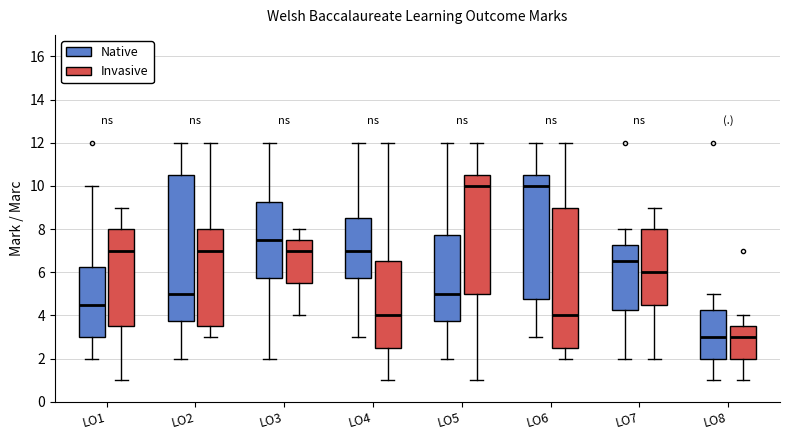

Reading left to right, read every box against the y-axis: the position of its median line, the range the box covers, and the ends of its whiskers. The values are not printed on the chart, so give them approximately, as read against the axis.

LO1 (Native): median 4.6, box 3.0 to 6.2, whiskers 2.0 to 10.0
LO1 (Invasive): median 7.0, box 3.6 to 8.0, whiskers 1.0 to 9.0
LO2 (Native): median 5.0, box 3.8 to 10.6, whiskers 2.0 to 12.0
LO2 (Invasive): median 7.0, box 3.6 to 8.0, whiskers 3.0 to 12.0
LO3 (Native): median 7.6, box 5.8 to 9.2, whiskers 2.0 to 12.0
LO3 (Invasive): median 7.0, box 5.6 to 7.6, whiskers 4.0 to 8.0
LO4 (Native): median 7.0, box 5.8 to 8.6, whiskers 3.0 to 12.0
LO4 (Invasive): median 4.0, box 2.6 to 6.6, whiskers 1.0 to 12.0
LO5 (Native): median 5.0, box 3.8 to 7.8, whiskers 2.0 to 12.0
LO5 (Invasive): median 10.0, box 5.0 to 10.6, whiskers 1.0 to 12.0
LO6 (Native): median 10.0, box 4.8 to 10.6, whiskers 3.0 to 12.0
LO6 (Invasive): median 4.0, box 2.6 to 9.0, whiskers 2.0 to 12.0
LO7 (Native): median 6.6, box 4.2 to 7.2, whiskers 2.0 to 8.0
LO7 (Invasive): median 6.0, box 4.6 to 8.0, whiskers 2.0 to 9.0
LO8 (Native): median 3.0, box 2.0 to 4.2, whiskers 1.0 to 5.0
LO8 (Invasive): median 3.0, box 2.0 to 3.6, whiskers 1.0 to 4.0